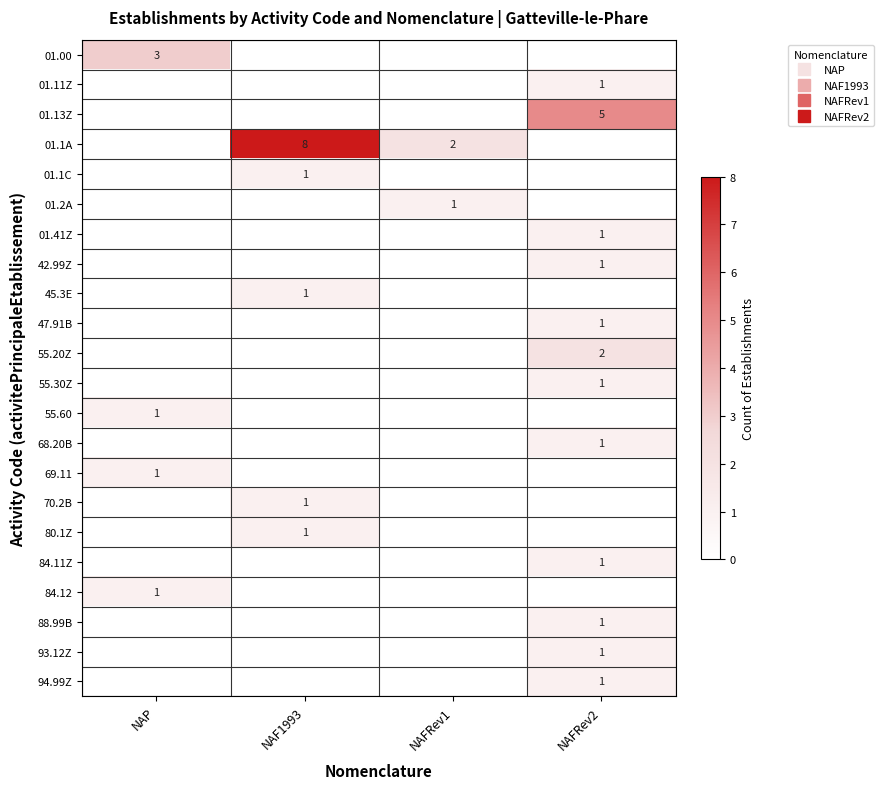

Which category has the lowest value across all series?

NAF1993